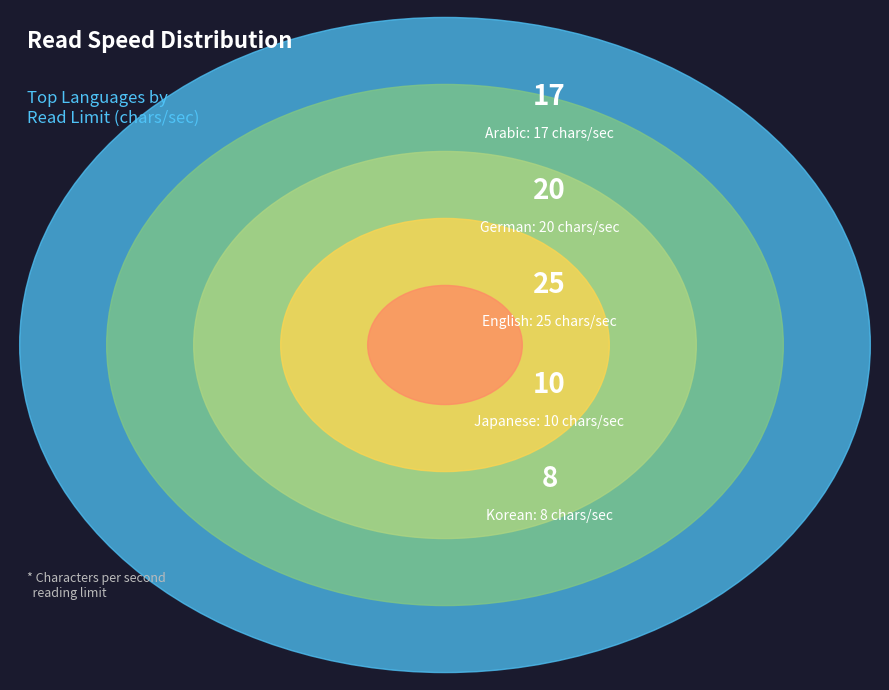

Count the number of slices in the pie.

5